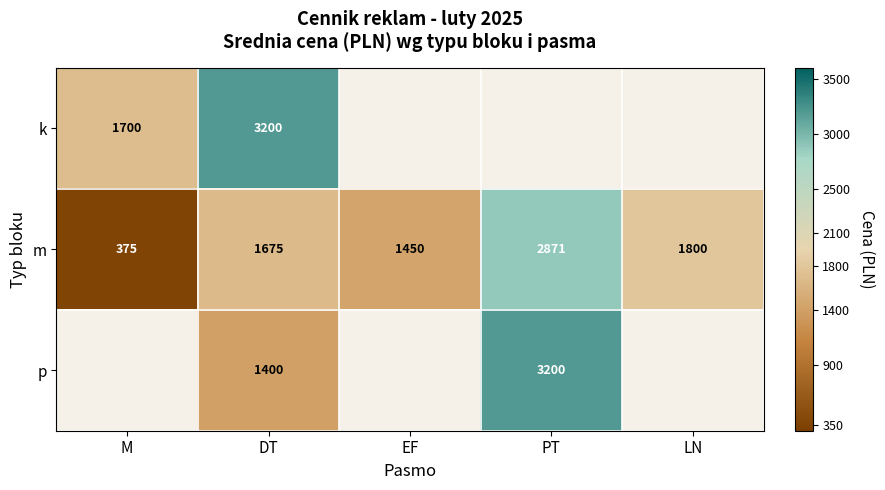

What is the highest value of the m series?

2871